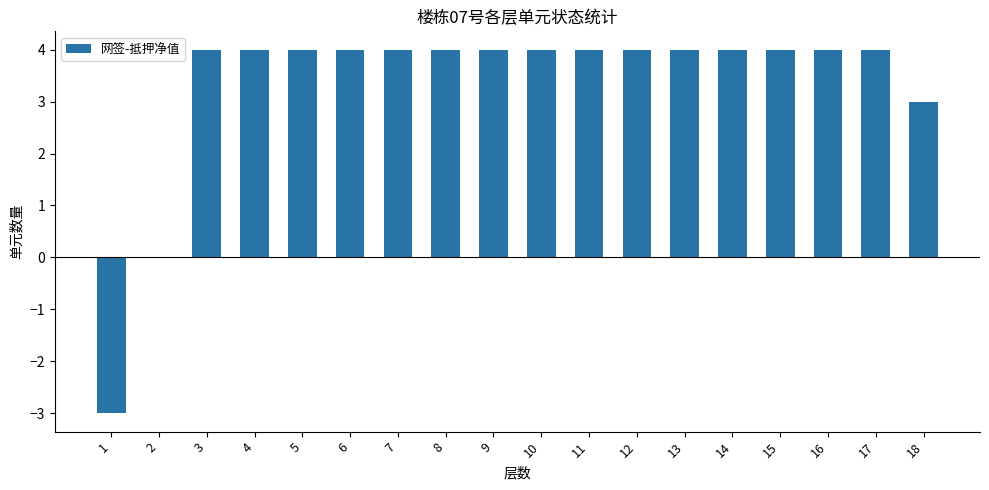

Count the number of data series in this chart.

1